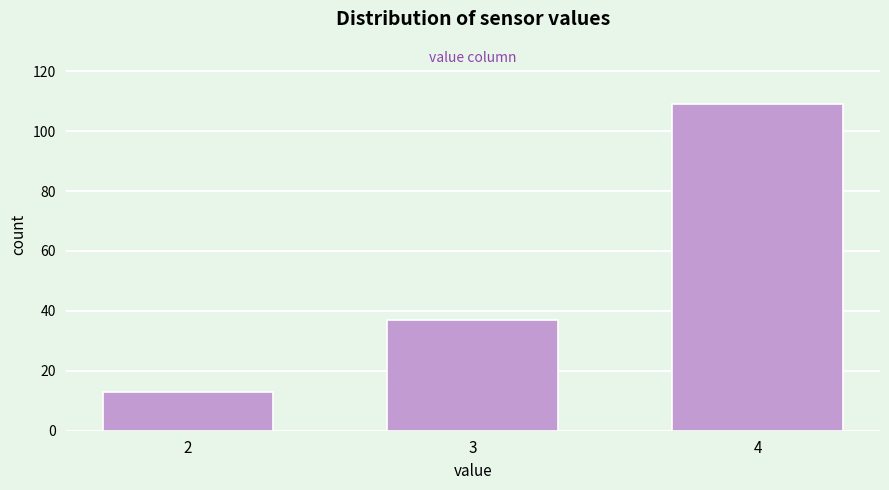

Reading left to right, list all the values displayed in this chart.

2=13	3=37	4=109